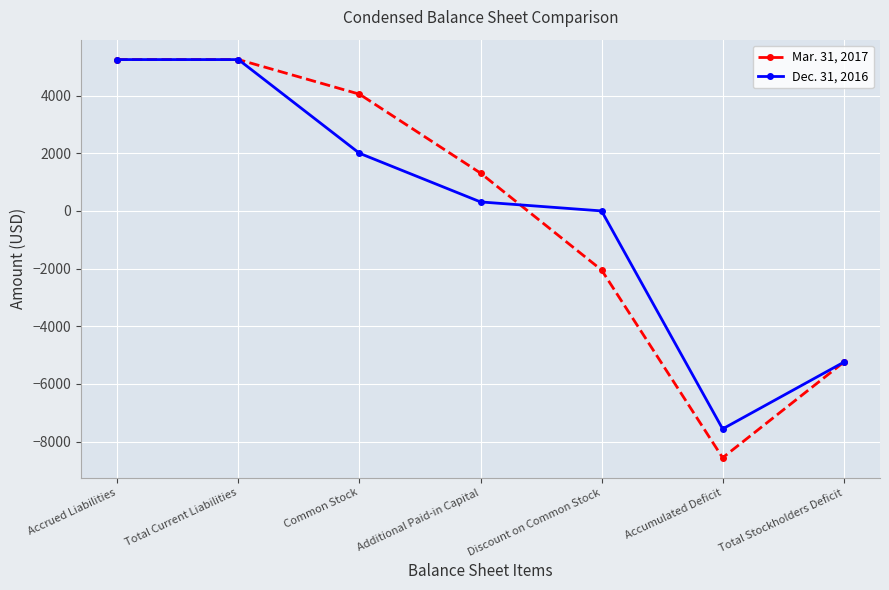

The value of Dec. 31, 2016 at Total Current Liabilities is 1112. True or false?

False